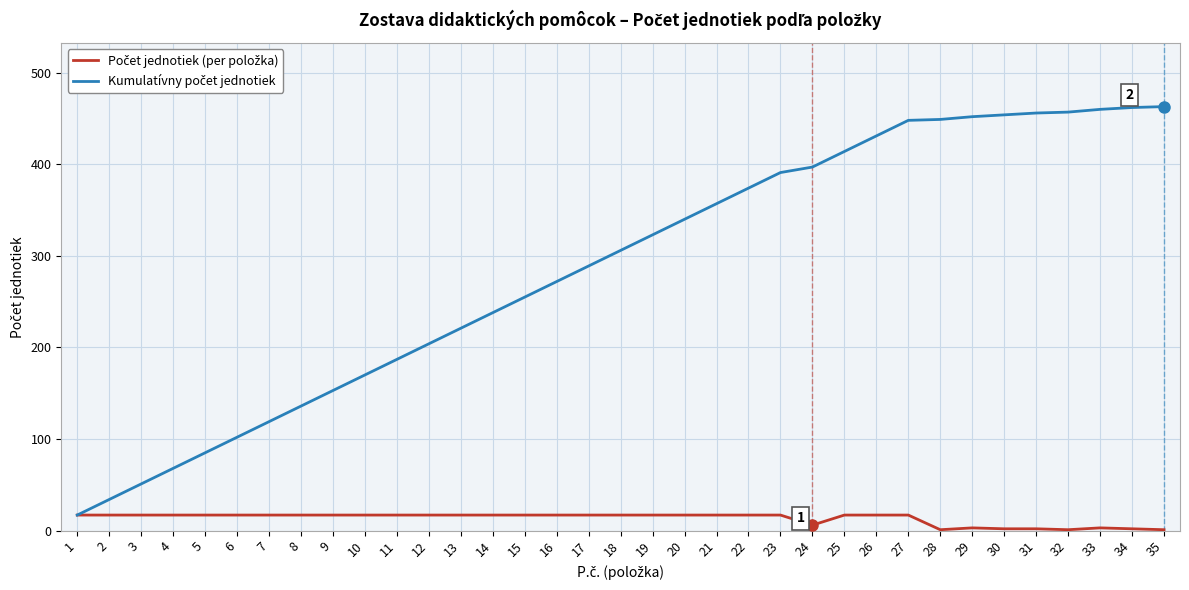

Does the chart display data point markers on the line(s)?

No